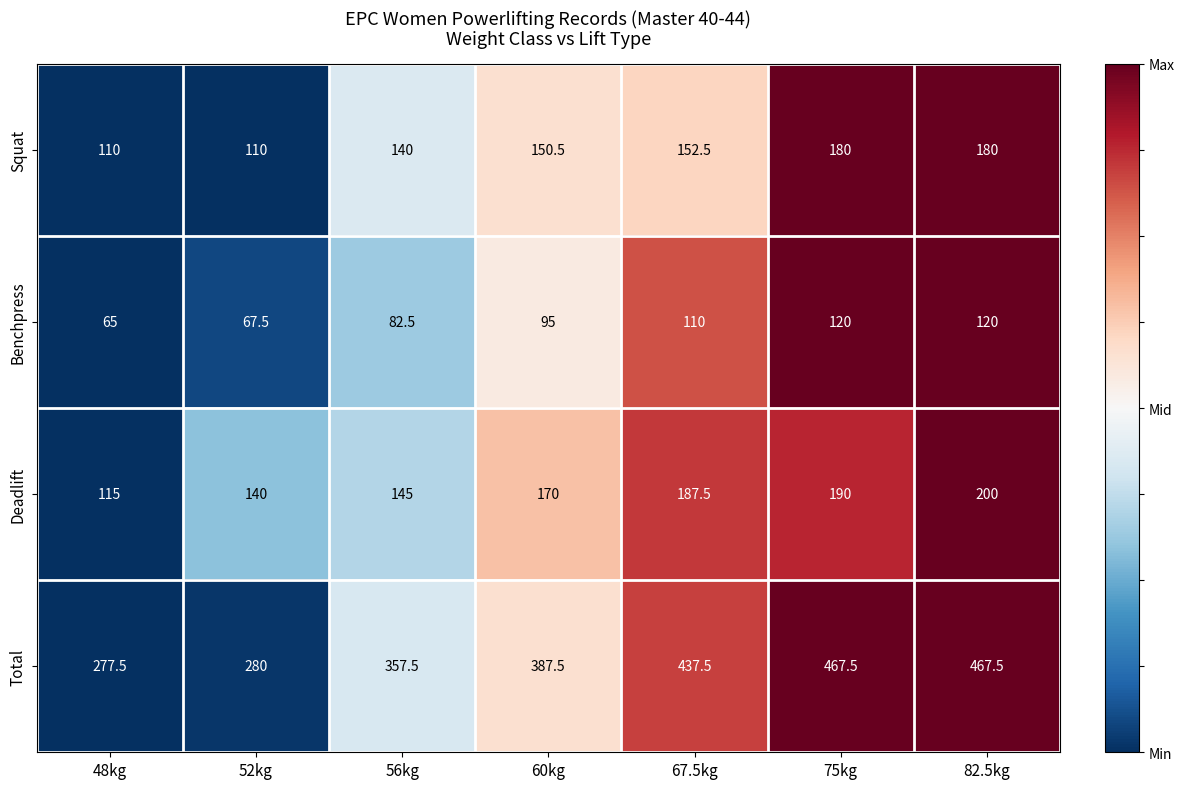

What is the difference between the maximum and second lowest values in the Benchpress series?

52.5